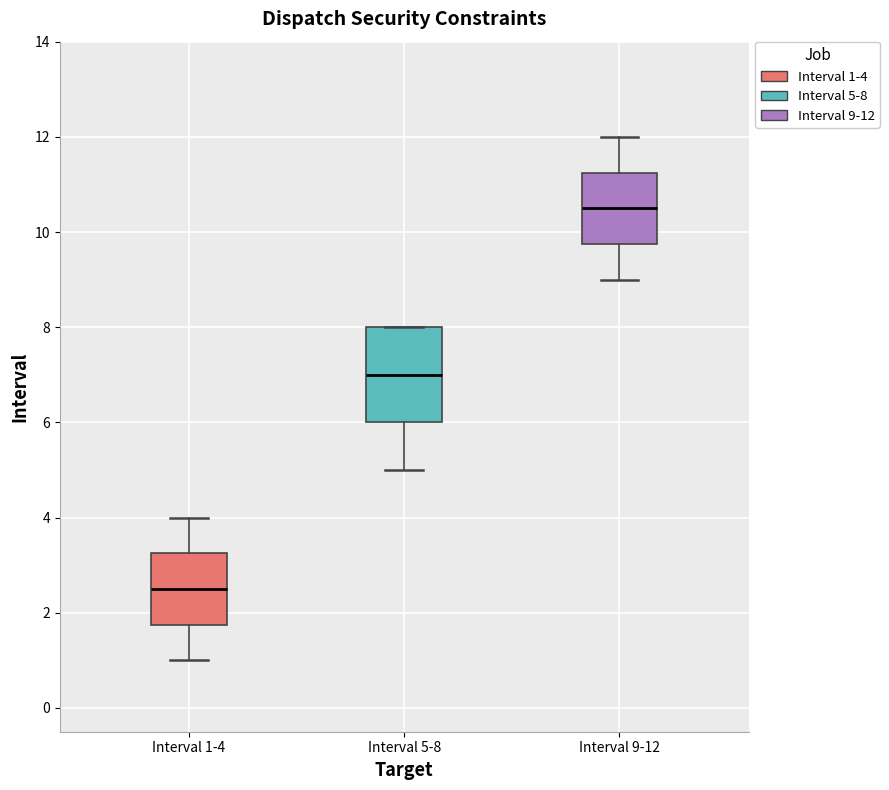

Where does the median line of the box for Interval 9-12 sit on the y-axis? The values are not printed on the chart, so give them approximately, as read against the axis.

10.6